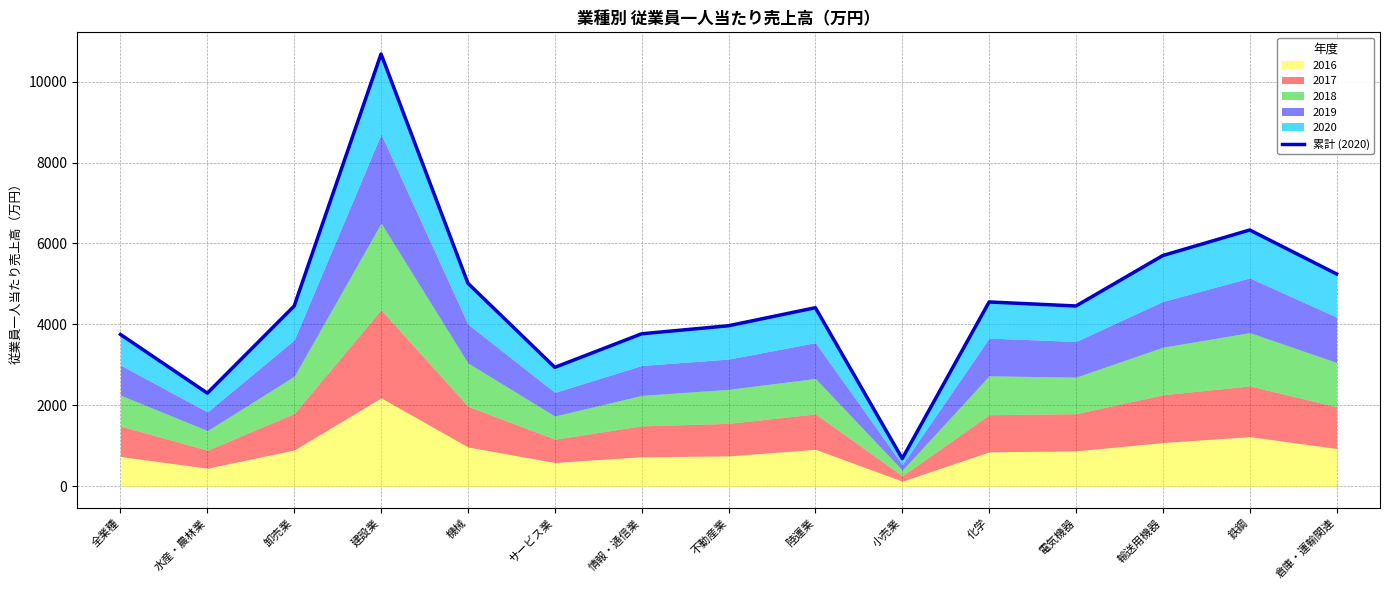

How many points are higher than both their immediate neighbors (excluding endpoints)?

4